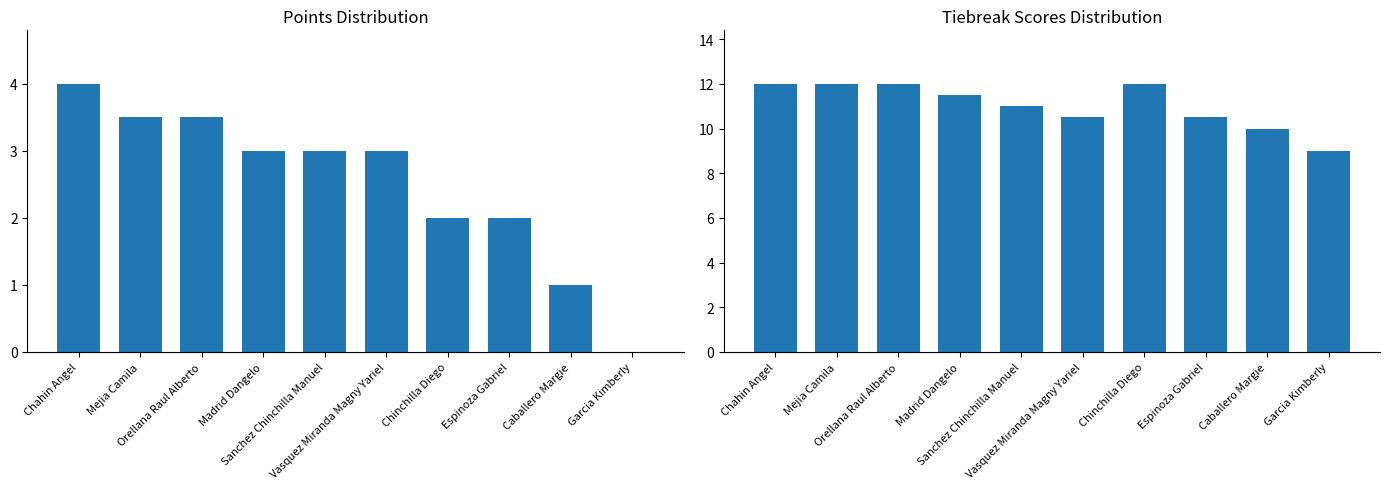

Where is Pts. nearest to the value 2?

Chinchilla Diego